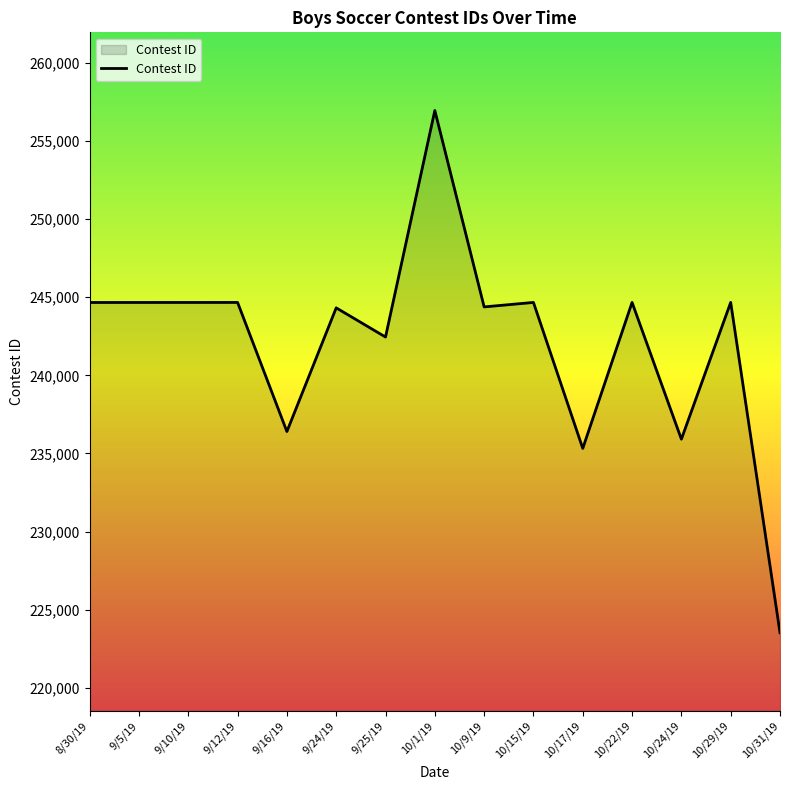

At which label is the value closest to 240237?

9/25/19